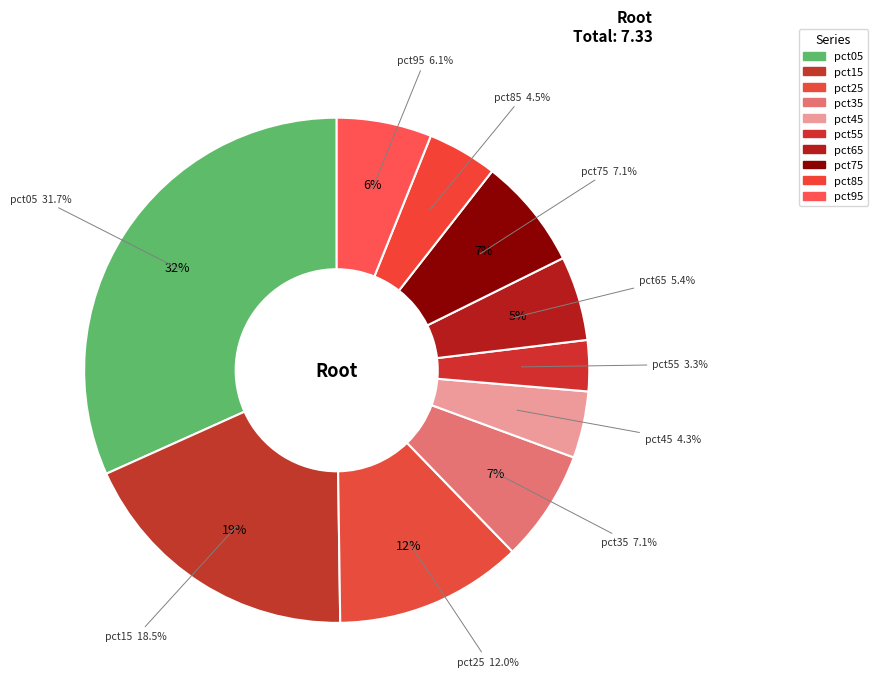

To the nearest percent, what portion does pct25 represent?

12%